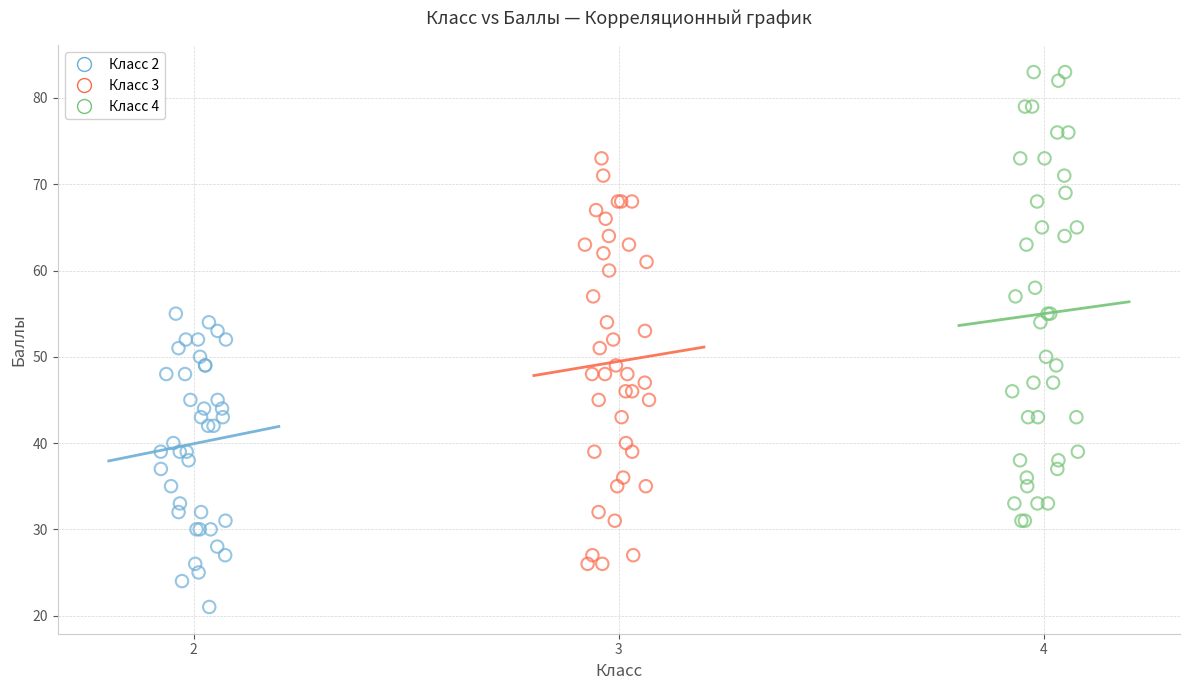

Which series has the widest spread of Y values?

Класс 4